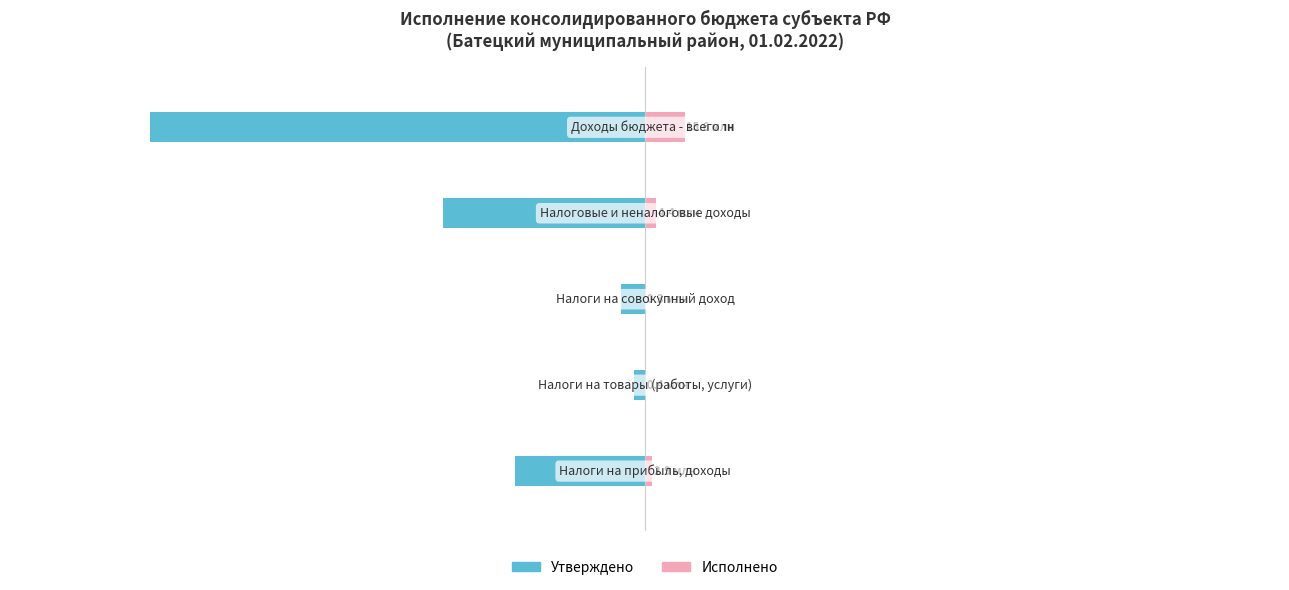

What is the greatest value displayed?

15.6